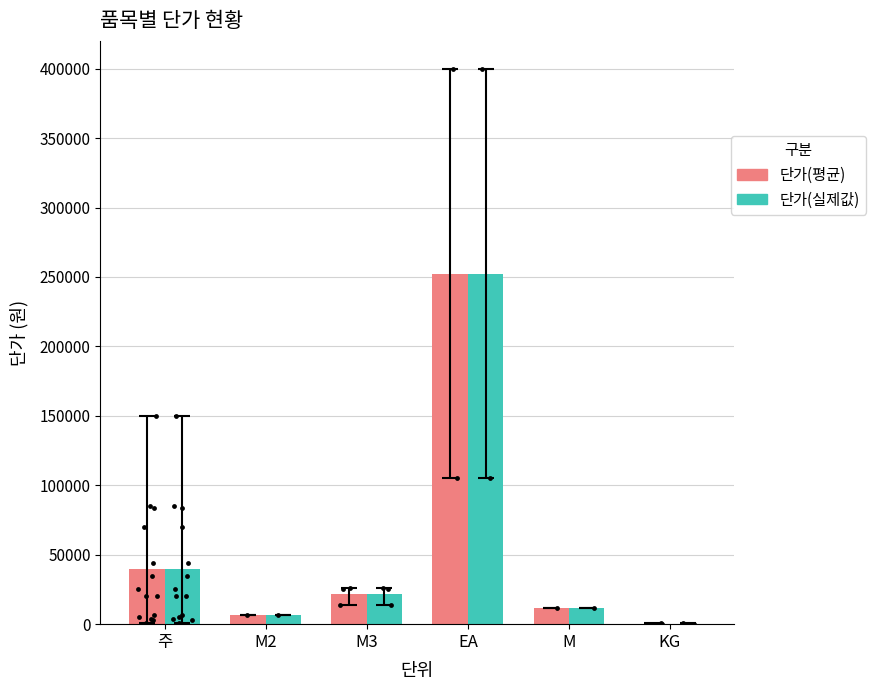

Which series contains the lowest Y value?

단가(평균)